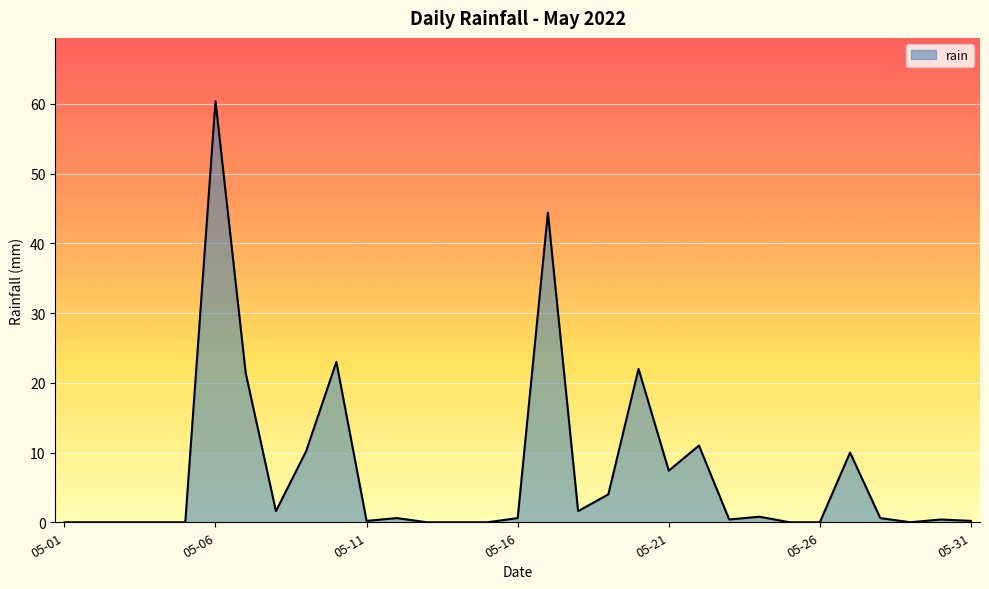

What is the difference between the maximum and minimum values?

60.4